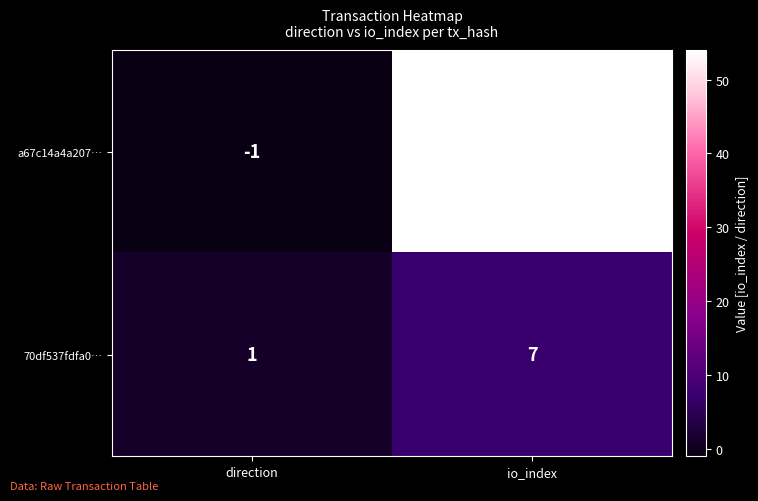

What is the difference between the 70df537fdfa0… values at io_index and direction?

6